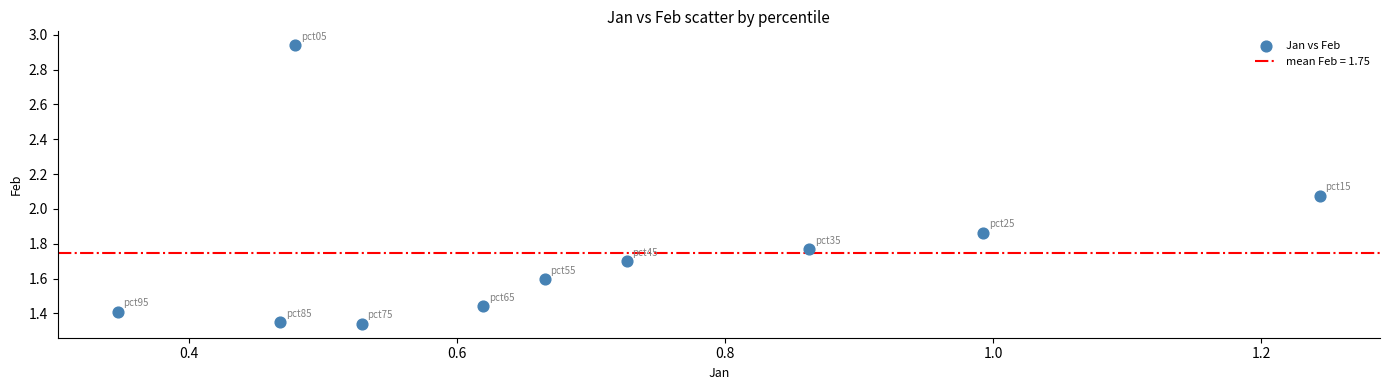

What is the average X value?

0.7